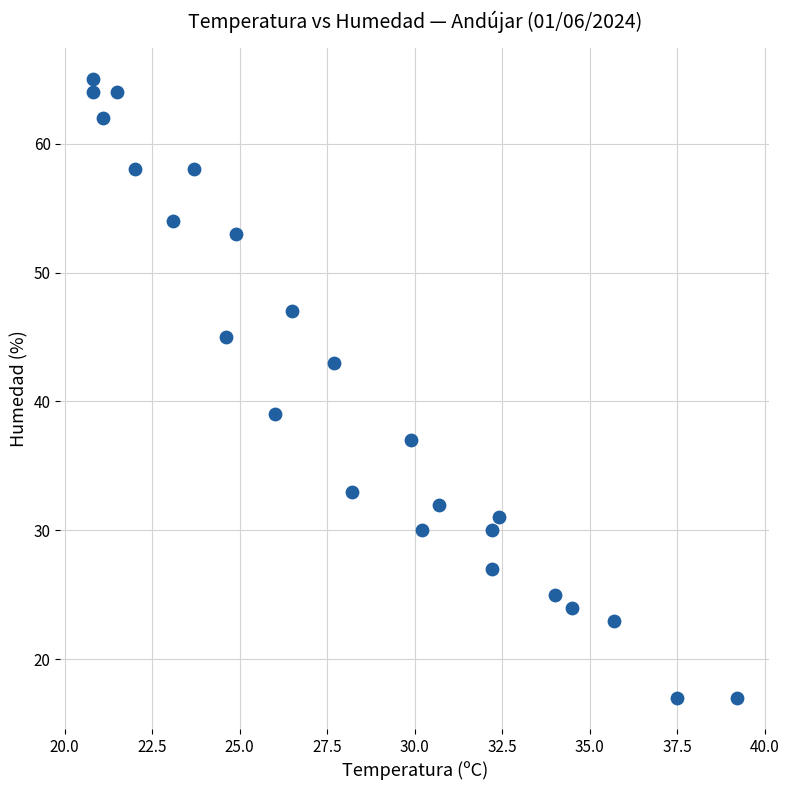

What is the range of Y values (max minus min)?

48